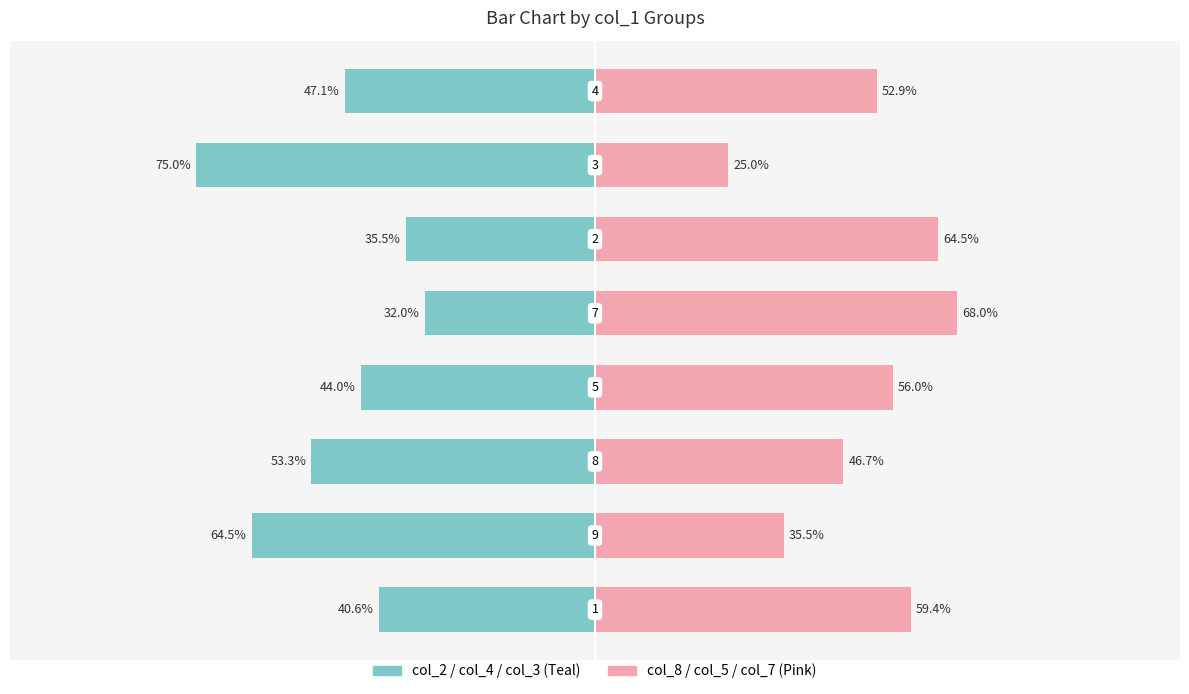

How many bars are there in each group?

2